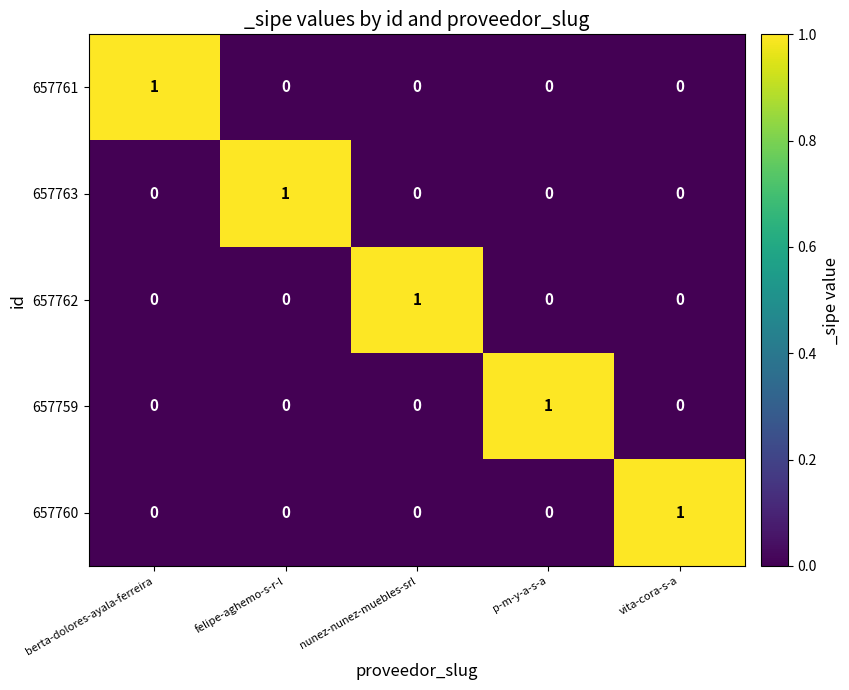

Which category has the highest value in the 657762 series?

nunez-nunez-muebles-srl